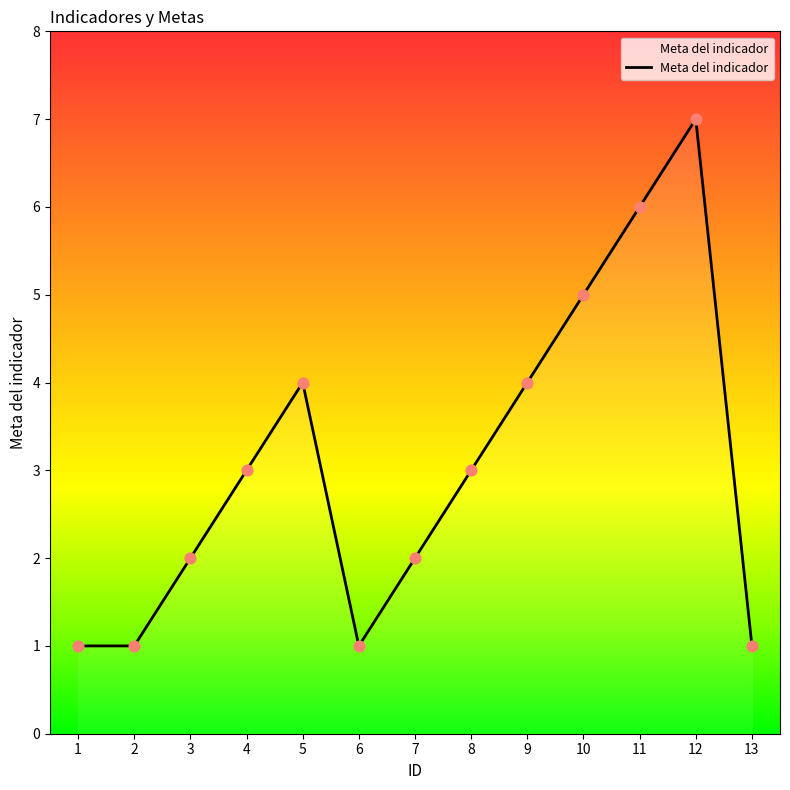

What is the change in value from 1 to 4?

+2